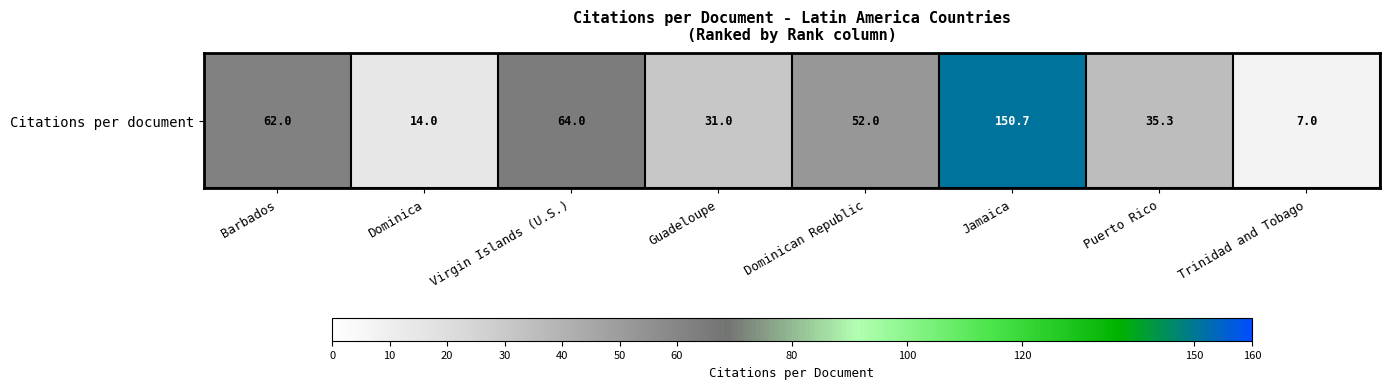

Reading right to left, what are all the values shown in this chart?

7.0	35.3	150.7	52.0	31.0	64.0	14.0	62.0